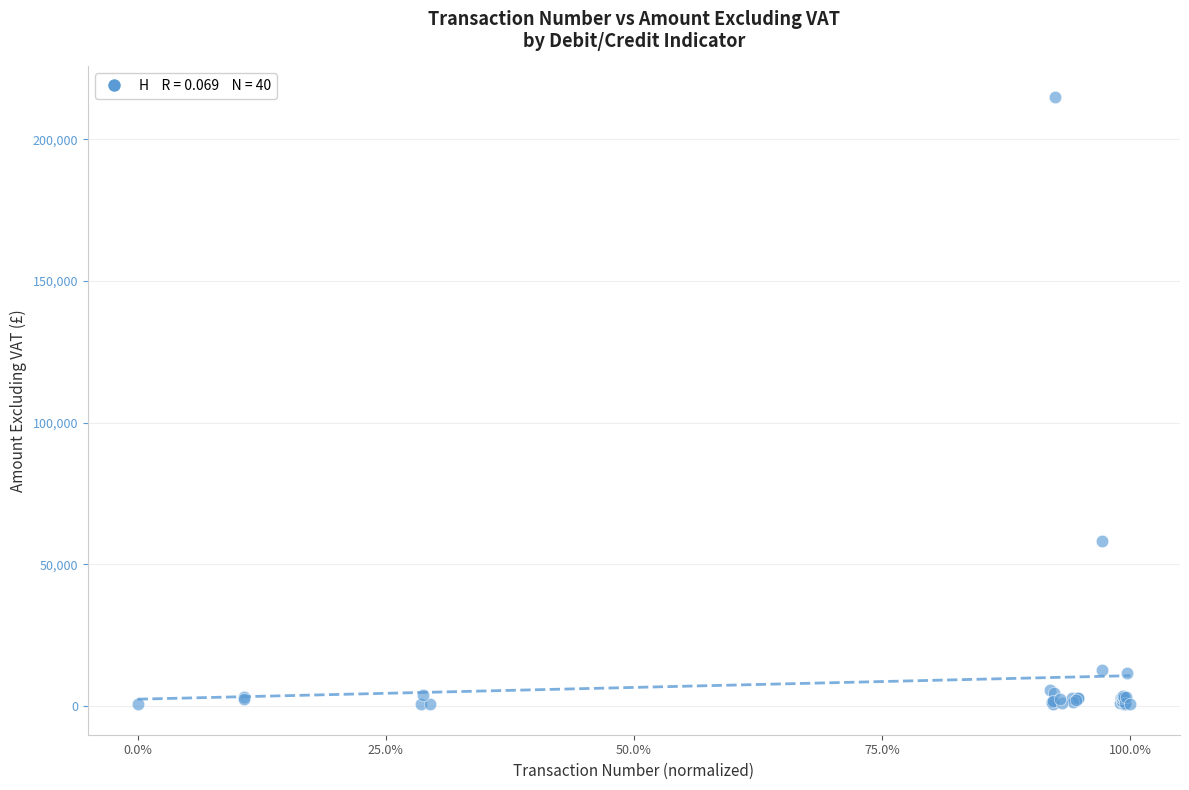

What Y value in the scatter plot is closest to 107748?

58352.3